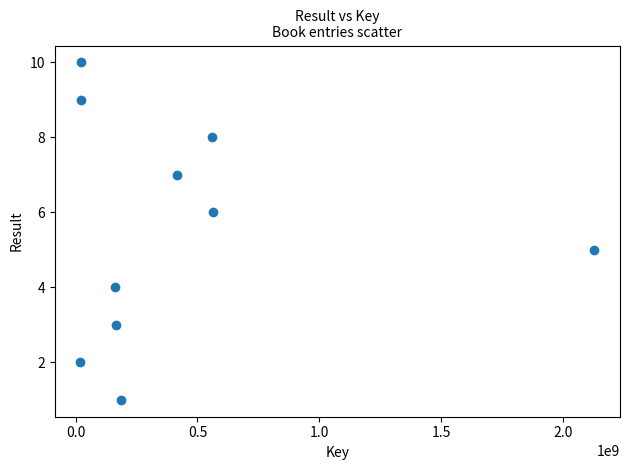

What is the average Y value?

6